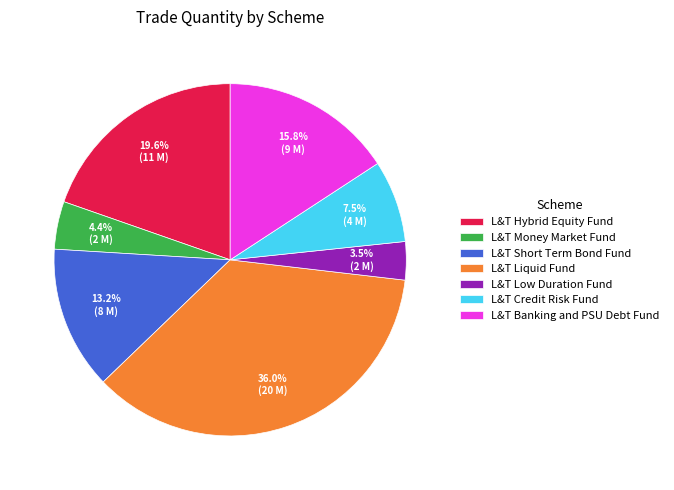

Between L&T Low Duration Fund and L&T Hybrid Equity Fund, which is larger?

L&T Hybrid Equity Fund